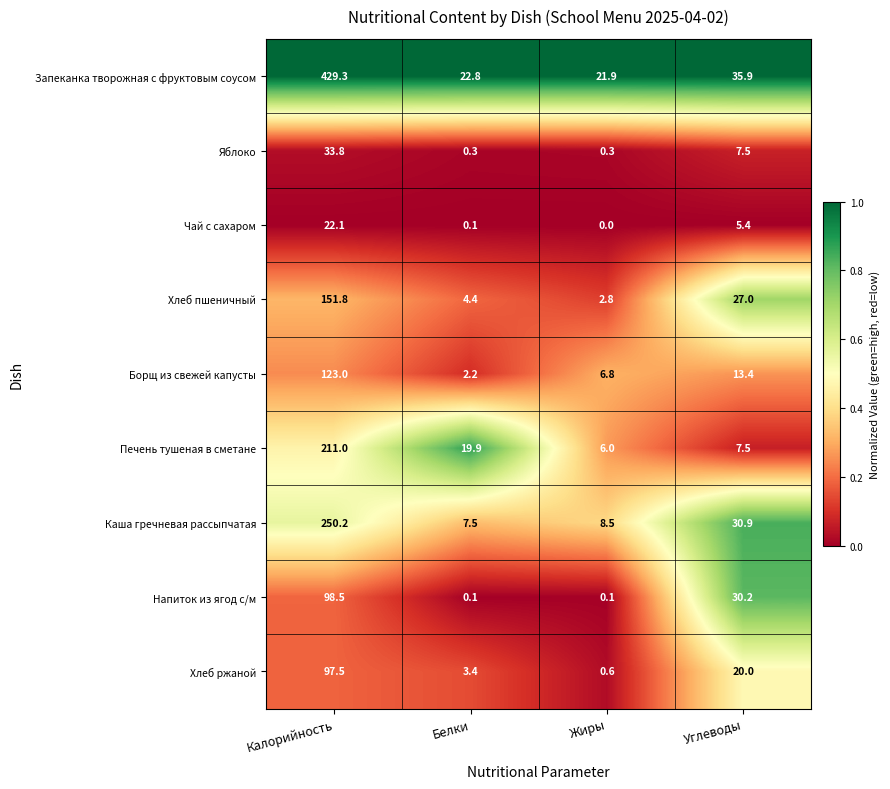

Which series changed the most between Калорийность and Жиры?

Запеканка творожная с фруктовым соусом